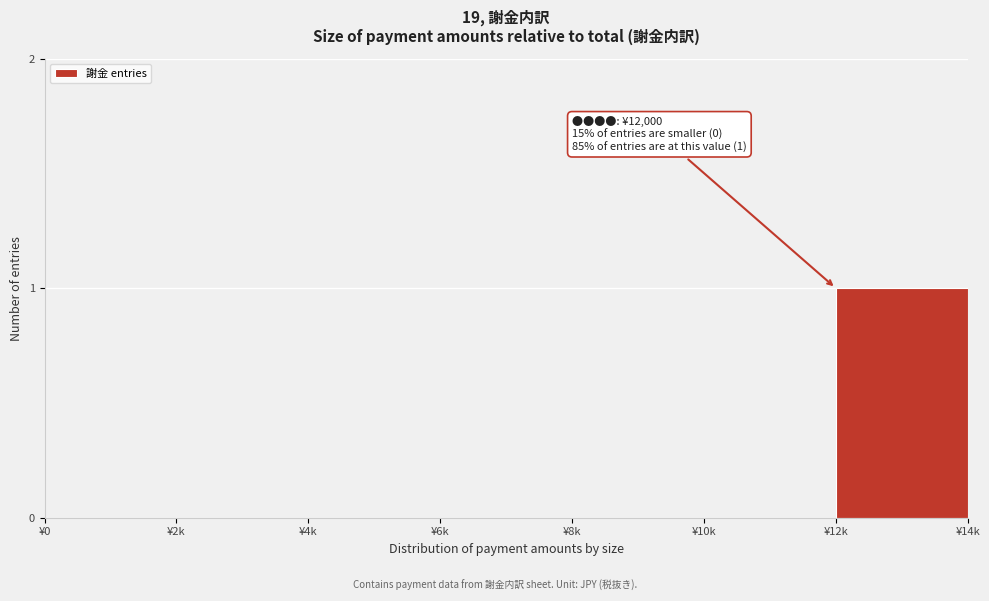

Reading left to right, extract all data points from this chart.

¥0=0	¥2k=0	¥4k=0	¥6k=0	¥8k=0	¥10k=0	¥12k=1